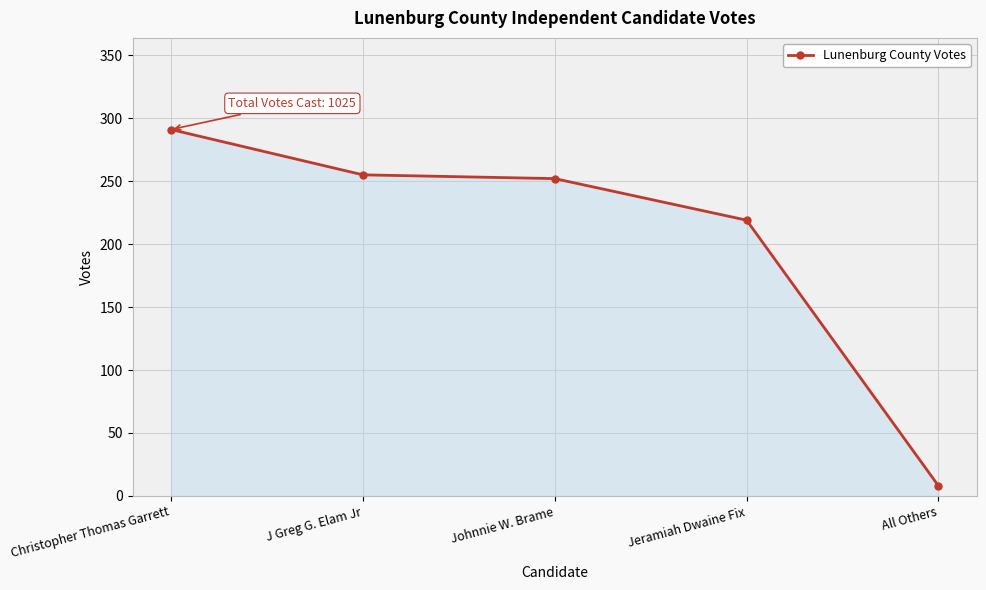

How many lines are shown in the chart?

1